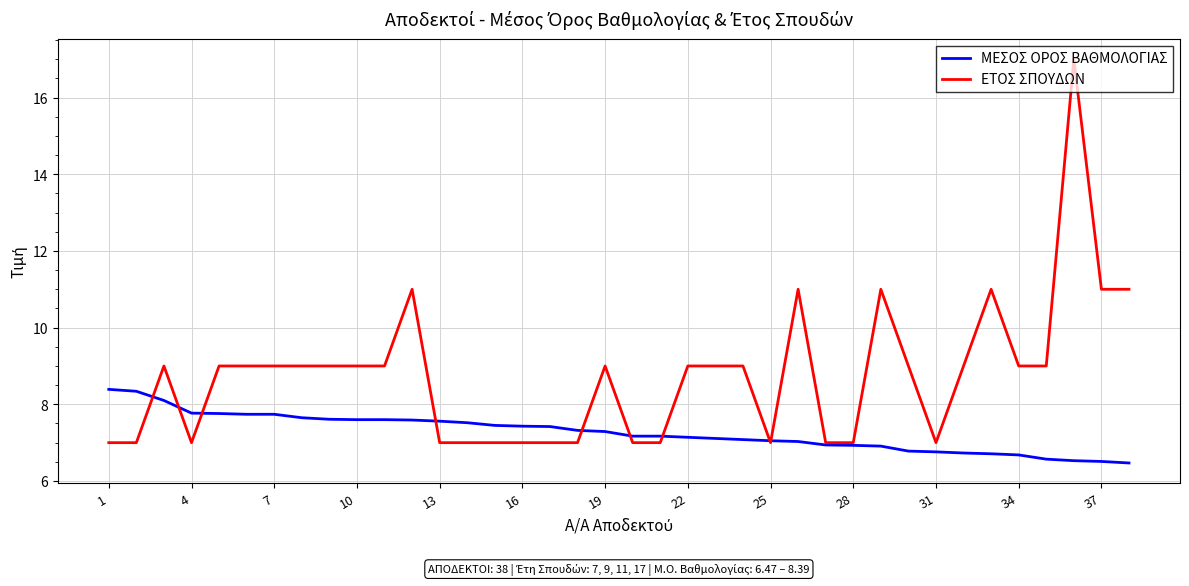

Rank the series by their average value, from highest to lowest.

ΕΤΟΣ ΣΠΟΥΔΩΝ, ΜΕΣΟΣ ΟΡΟΣ ΒΑΘΜΟΛΟΓΙΑΣ